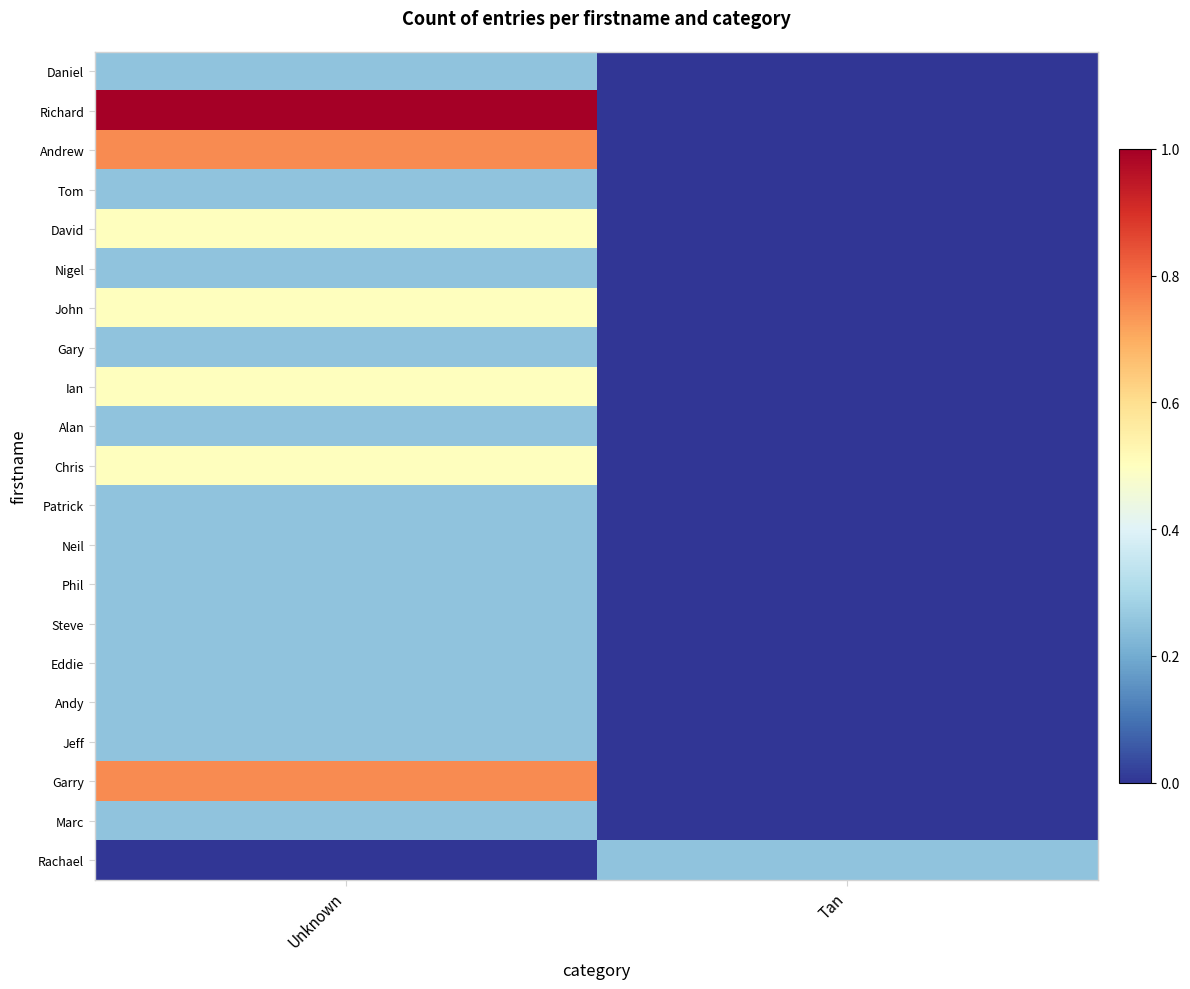

How many data points does each series have?

2